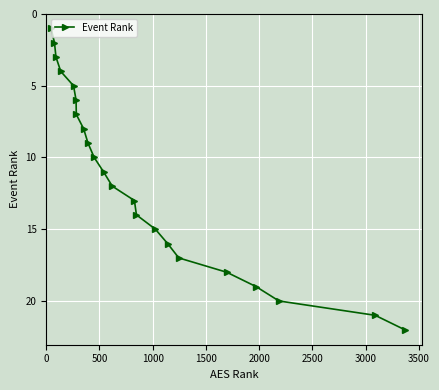

How many data points does each series have?

22